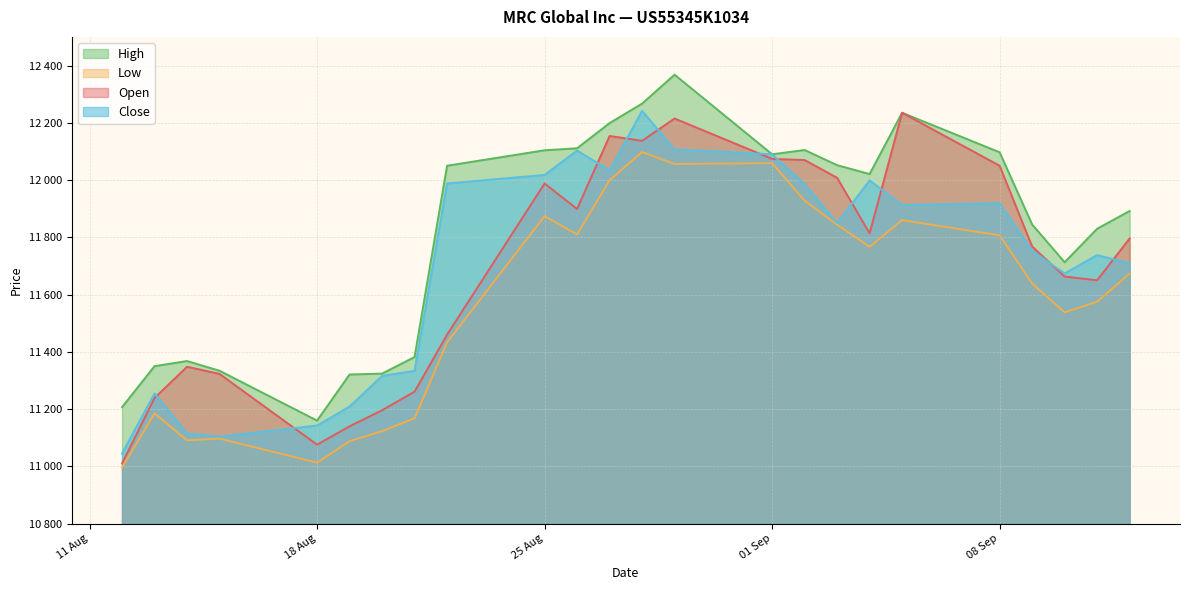

What position from the right is 26.08.2025?

14